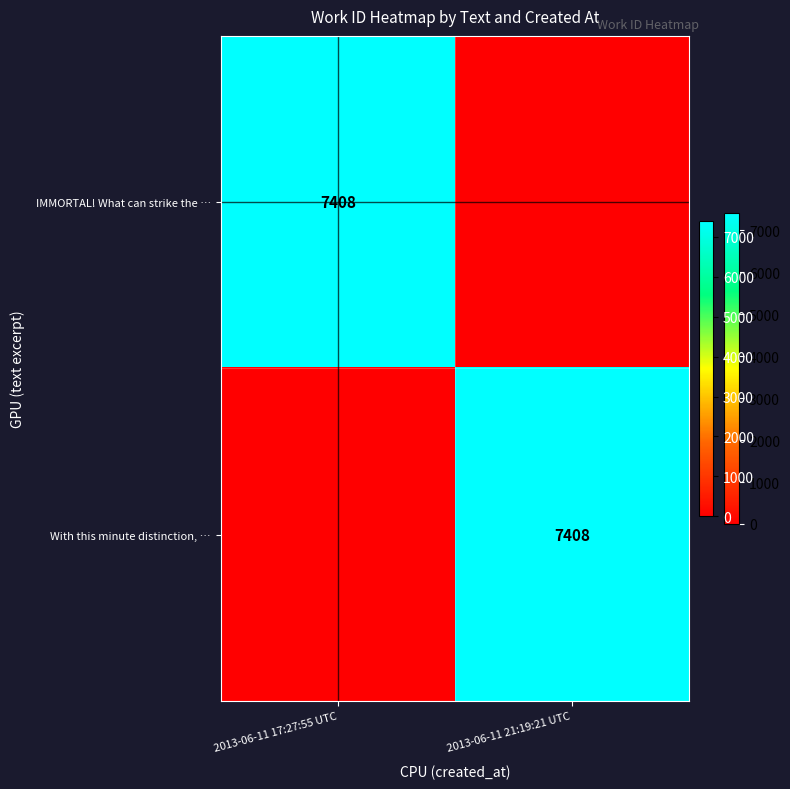

At how many categories does at least one series exceed 6511?

2